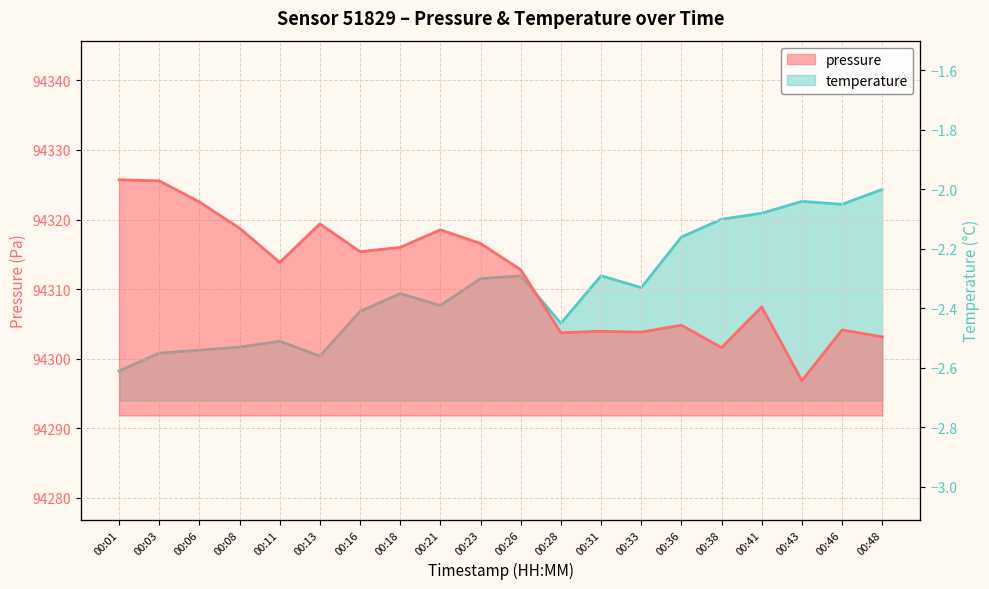

True or false: pressure and temperature cross at least once.

False